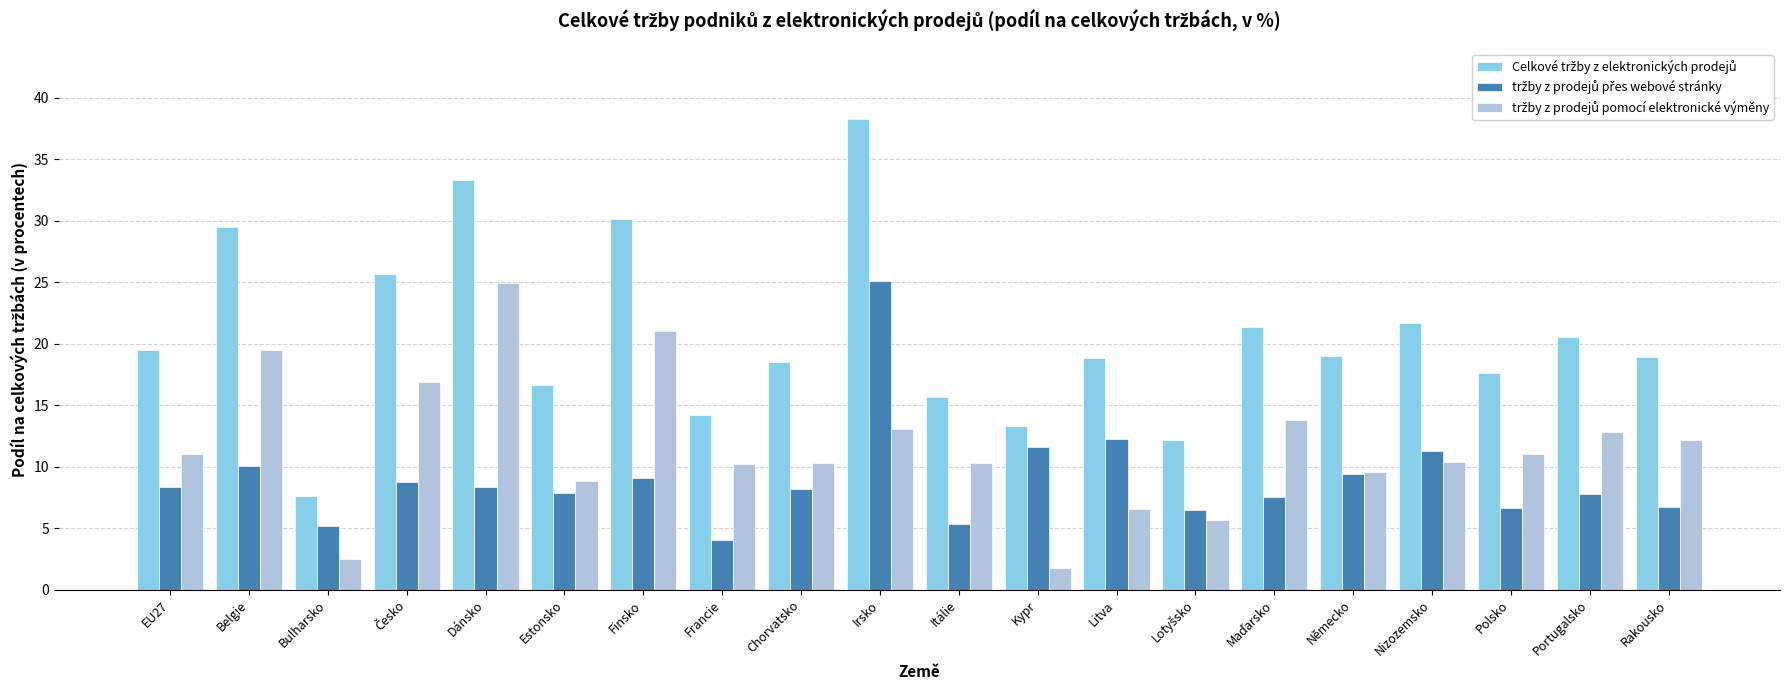

At which category is the sum across all series the highest?

Irsko